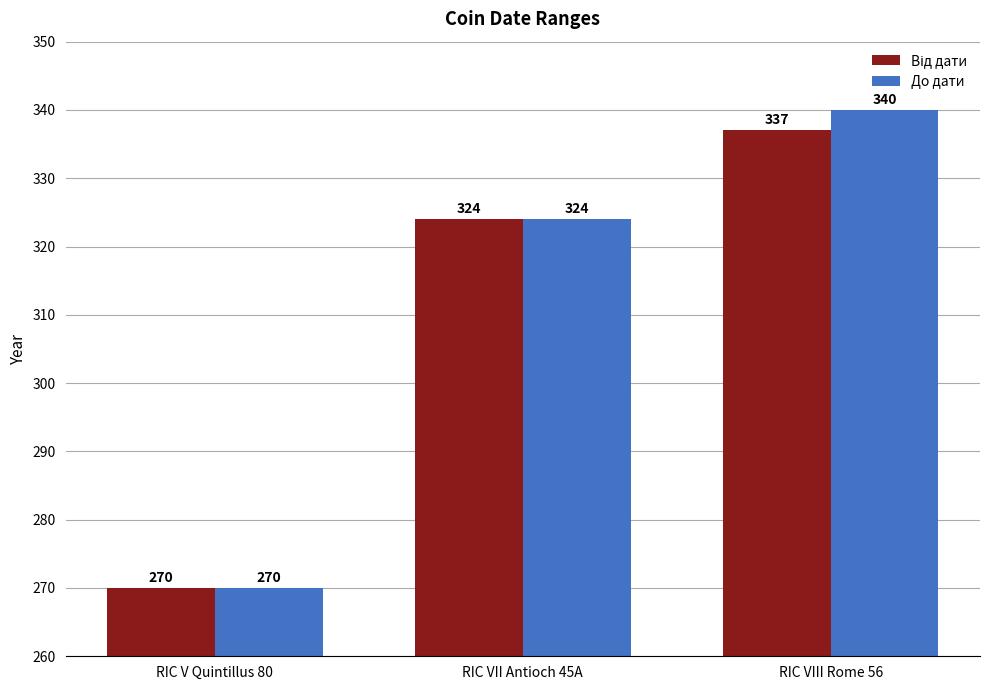

Rank the categories by До дати value from highest to lowest.

RIC VIII Rome 56, RIC VII Antioch 45A, RIC V Quintillus 80